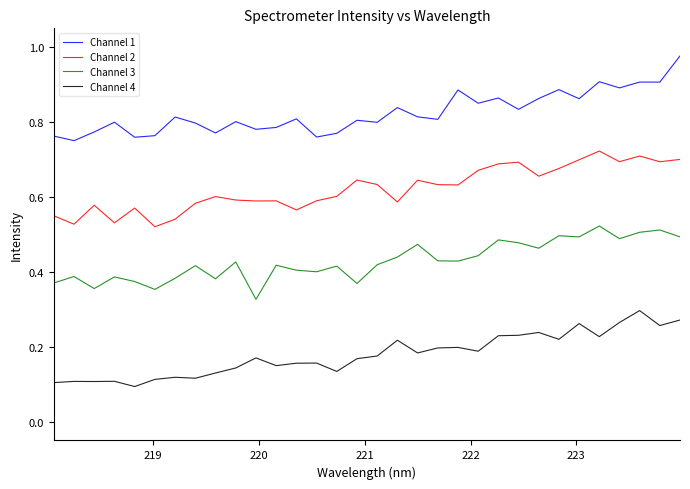

How many lines are shown in the chart?

4